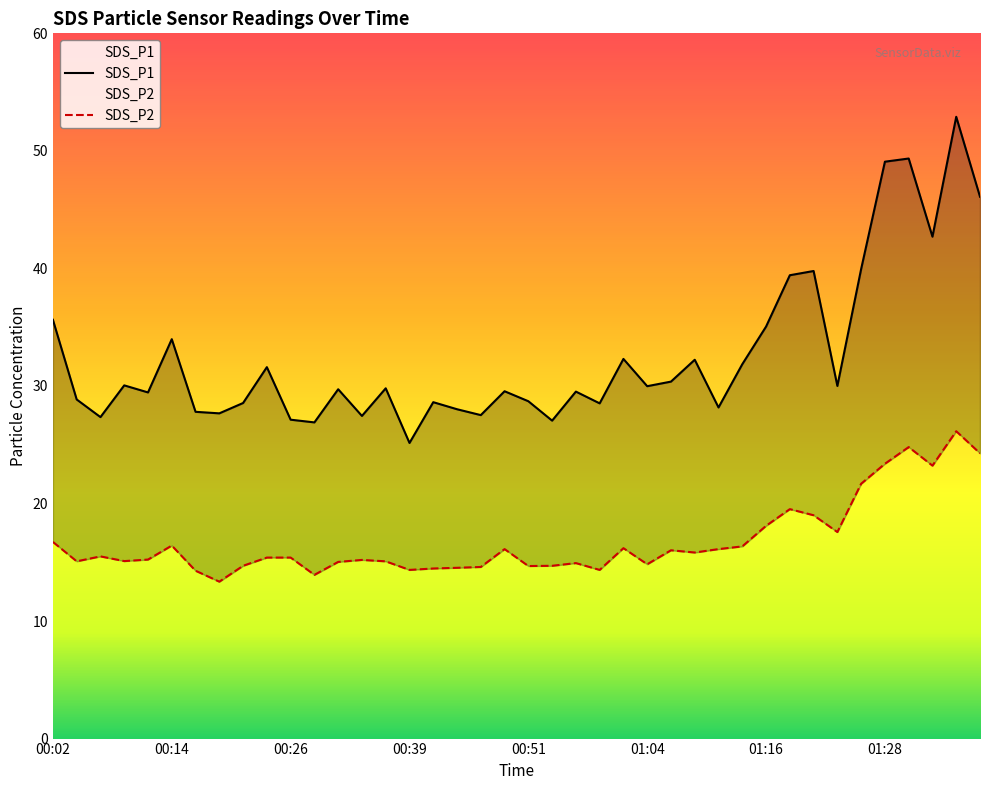

Reading left to right, transcribe all the data shown in this chart.

SDS_P1: 00:02=35.6	00:04=28.9	00:06=27.4	00:09=30.1	00:11=29.4	00:14=34.0	00:16=27.8	00:19=27.7	00:21=28.6	00:24=31.6	00:26=27.1	00:29=26.9	00:31=29.7	00:34=27.4	00:36=29.8	00:39=25.1	00:41=28.6	00:44=28.0	00:46=27.5	00:49=29.6	00:51=28.7	00:54=27.1	00:56=29.5	00:59=28.5	01:01=32.3	01:04=30.0	01:06=30.4	01:09=32.2	01:11=28.2	01:14=31.9	01:16=35.0	01:18=39.4	01:21=39.8	01:23=30.0	01:26=40.0	01:28=49.1	01:31=49.4	01:33=42.7	01:36=52.9	01:38=46.1
SDS_P2: 00:02=16.7	00:04=15.1	00:06=15.5	00:09=15.1	00:11=15.2	00:14=16.4	00:16=14.3	00:19=13.3	00:21=14.7	00:24=15.4	00:26=15.4	00:29=13.9	00:31=15.0	00:34=15.2	00:36=15.1	00:39=14.3	00:41=14.5	00:44=14.5	00:46=14.6	00:49=16.1	00:51=14.7	00:54=14.7	00:56=14.9	00:59=14.3	01:01=16.2	01:04=14.8	01:06=16.0	01:09=15.8	01:11=16.1	01:14=16.4	01:16=18.1	01:18=19.5	01:21=19.0	01:23=17.6	01:26=21.7	01:28=23.4	01:31=24.8	01:33=23.2	01:36=26.1	01:38=24.3